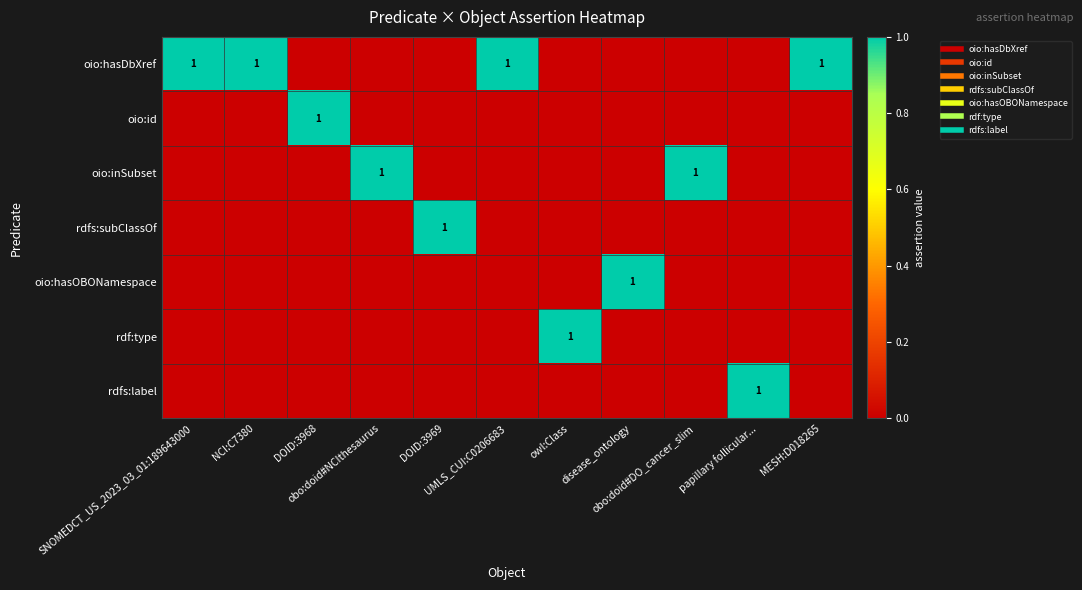

What is the difference between the highest and lowest values at DOID:3969?

1